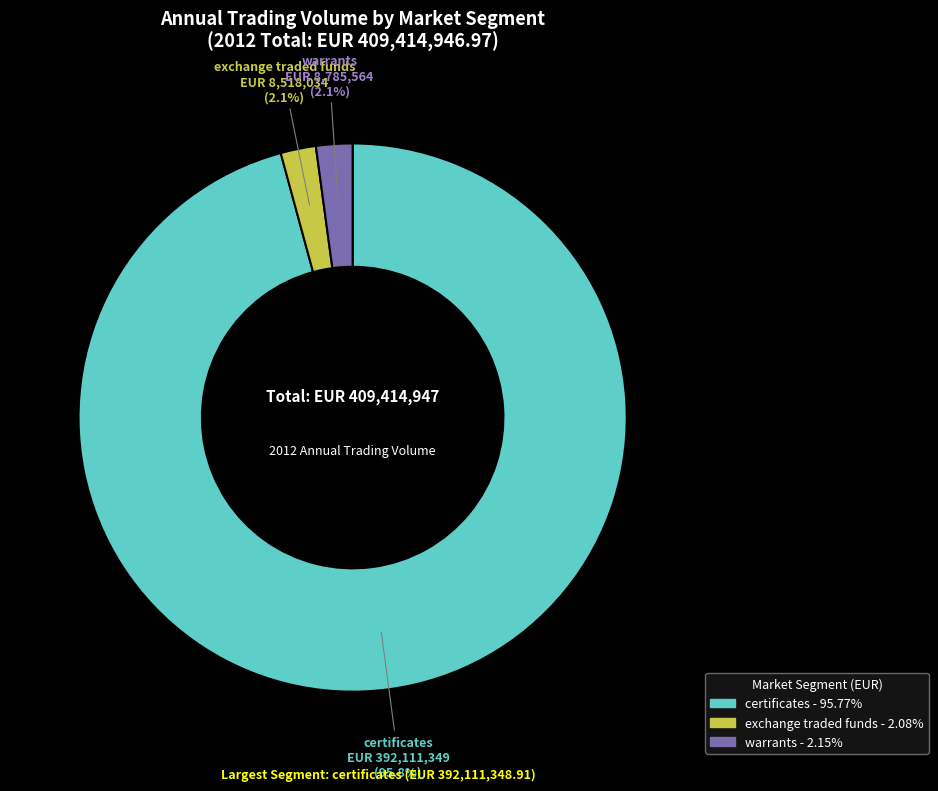

To the nearest percent, what is the average slice percentage?

33%